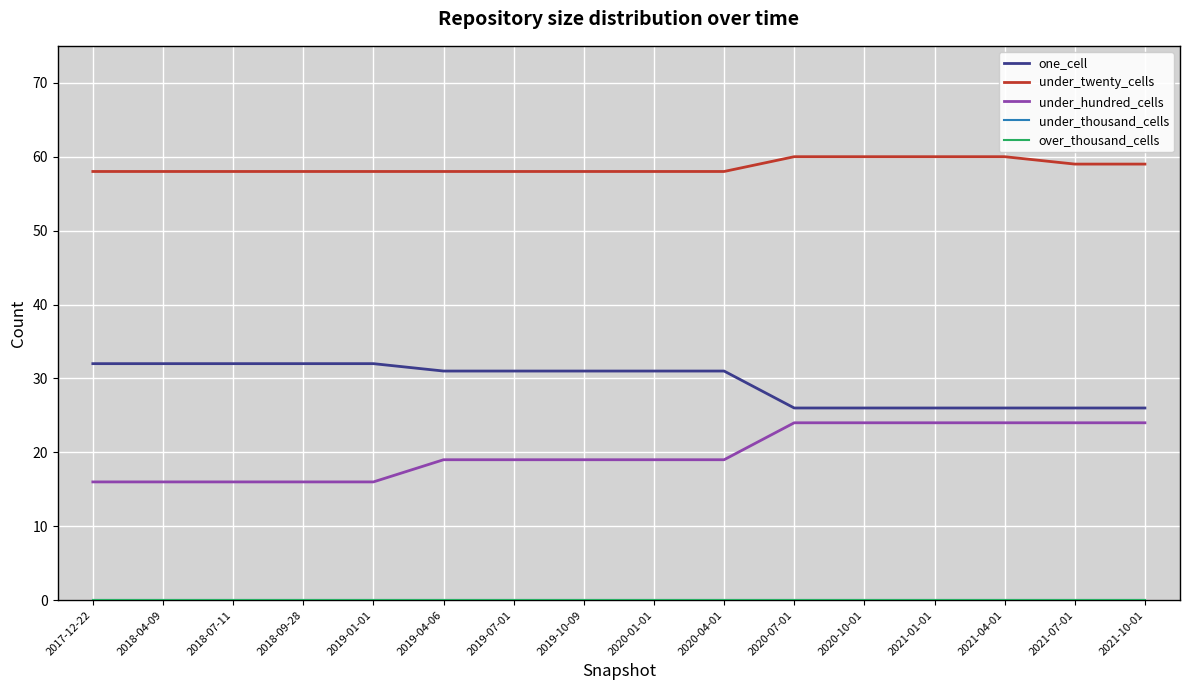

Is this an area chart (filled region under the line)?

No